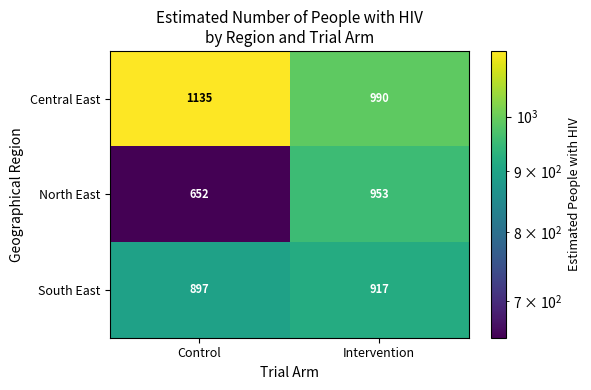

List the series in order of their peak value, lowest first.

South East, North East, Central East